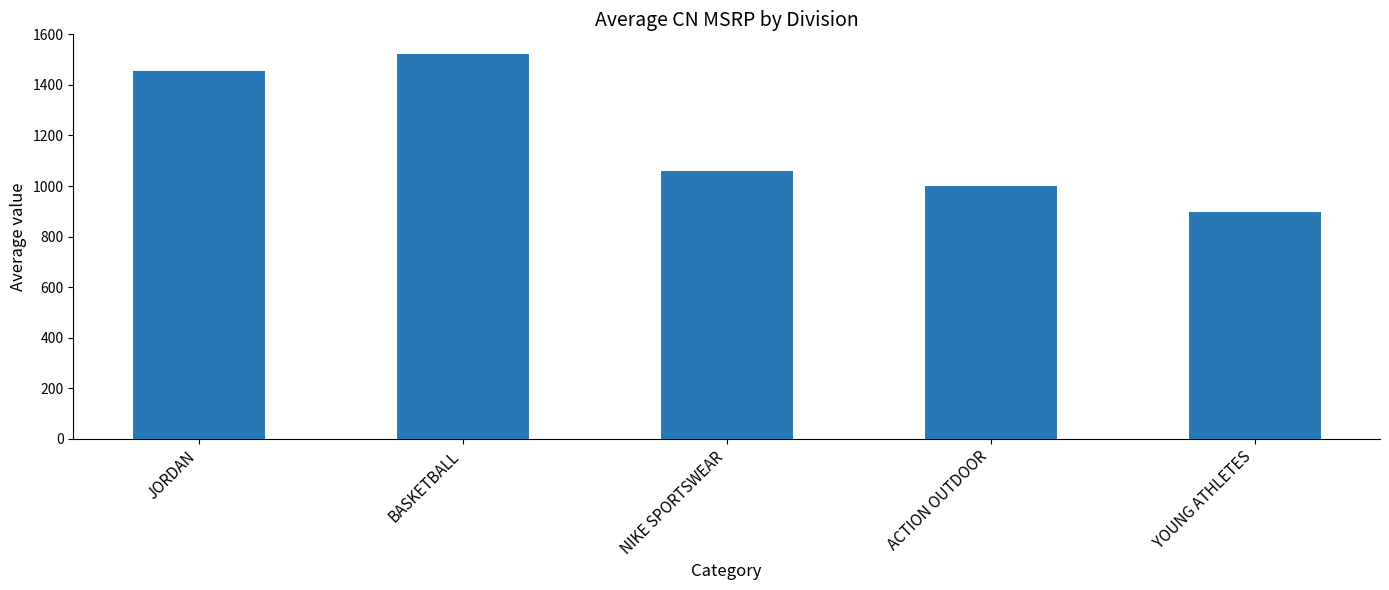

Which label corresponds to the smallest value in the chart?

YOUNG ATHLETES